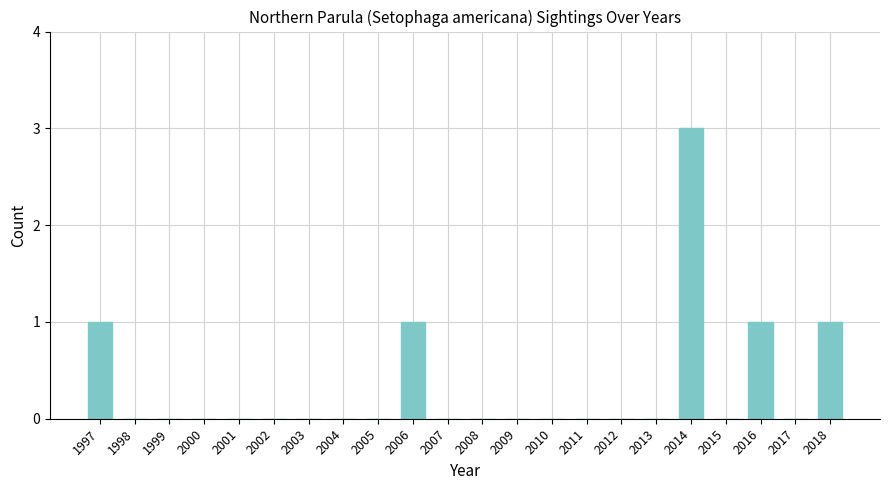

Is it true that the value at 2014 is 3?

True